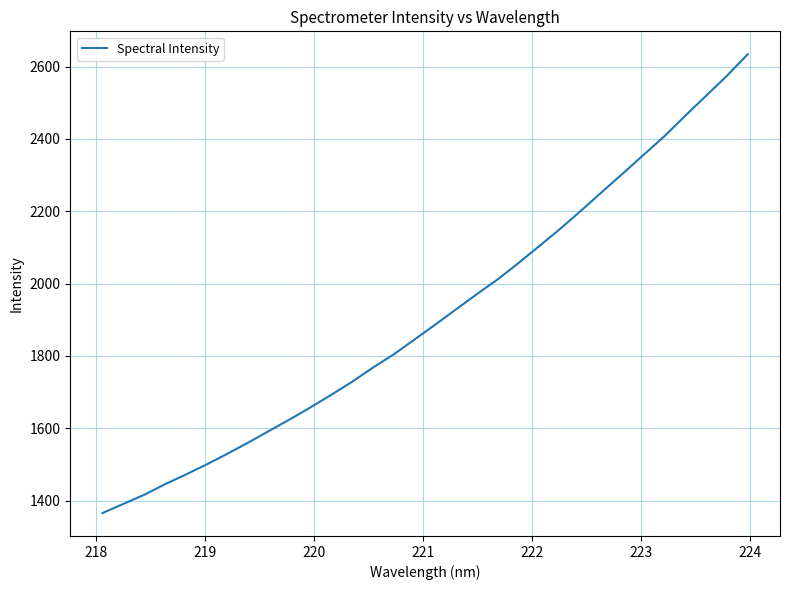

What is the greatest value displayed?

2634.0